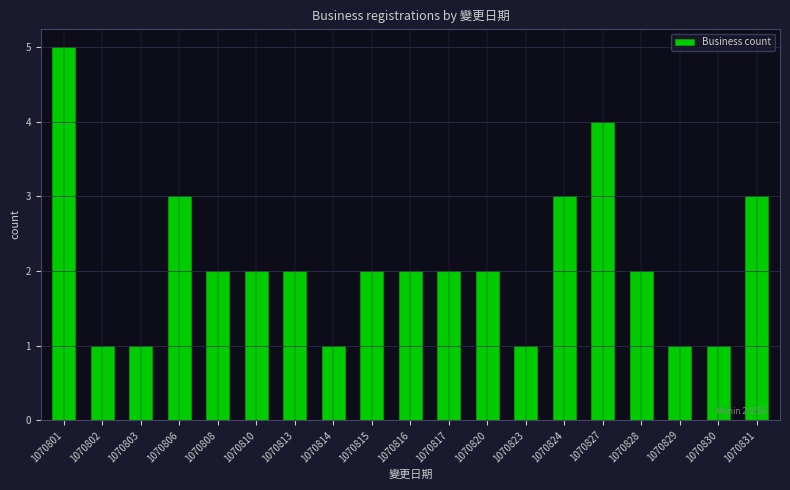

What is the approximate value at 1070823?

1